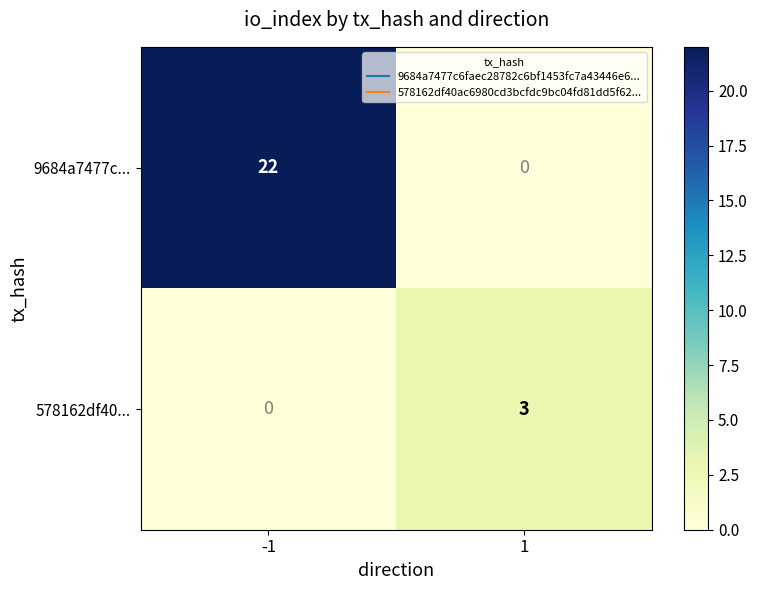

At 1, list the series in order from largest to smallest.

578162df40..., 9684a7477c...